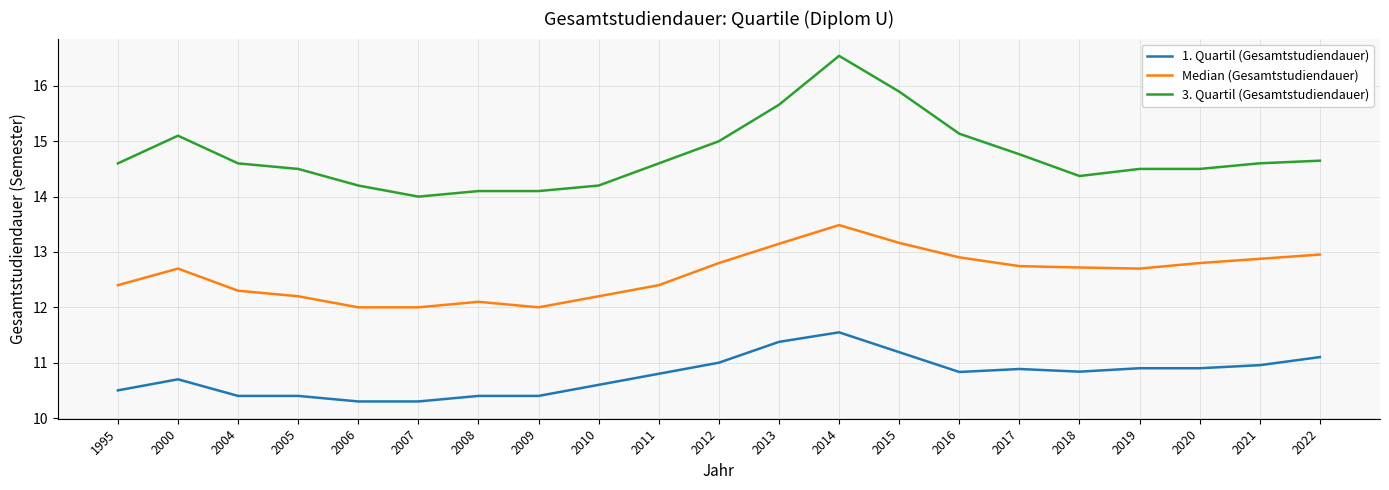

Does the chart have visible grid lines?

Yes